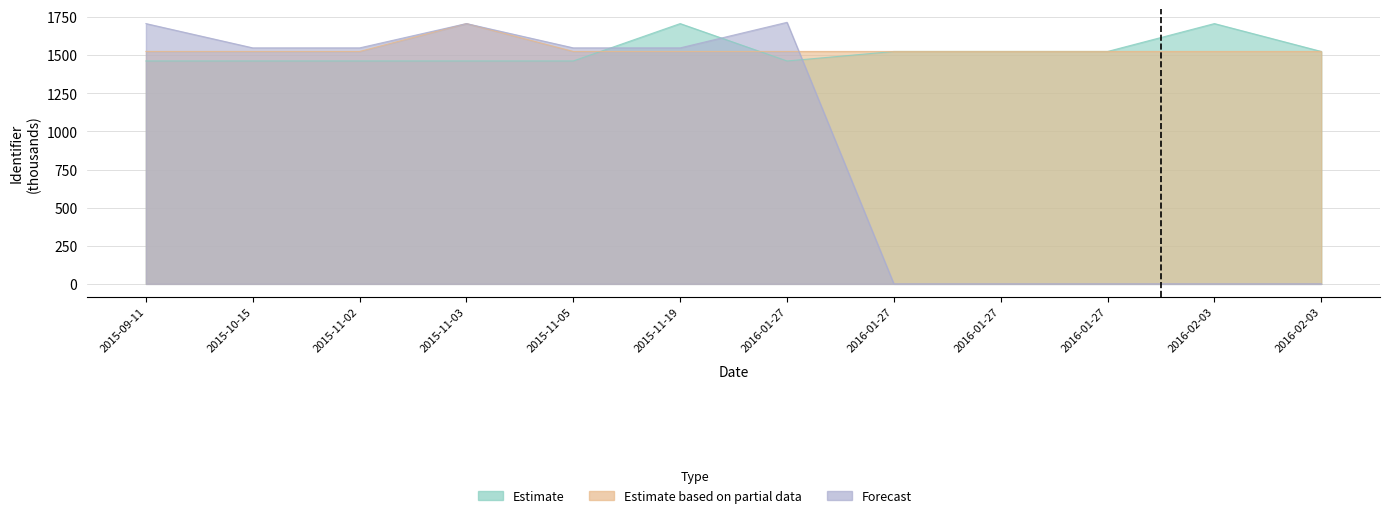

What are all the series names shown in the legend?

Estimate, Estimate based on partial data, Forecast